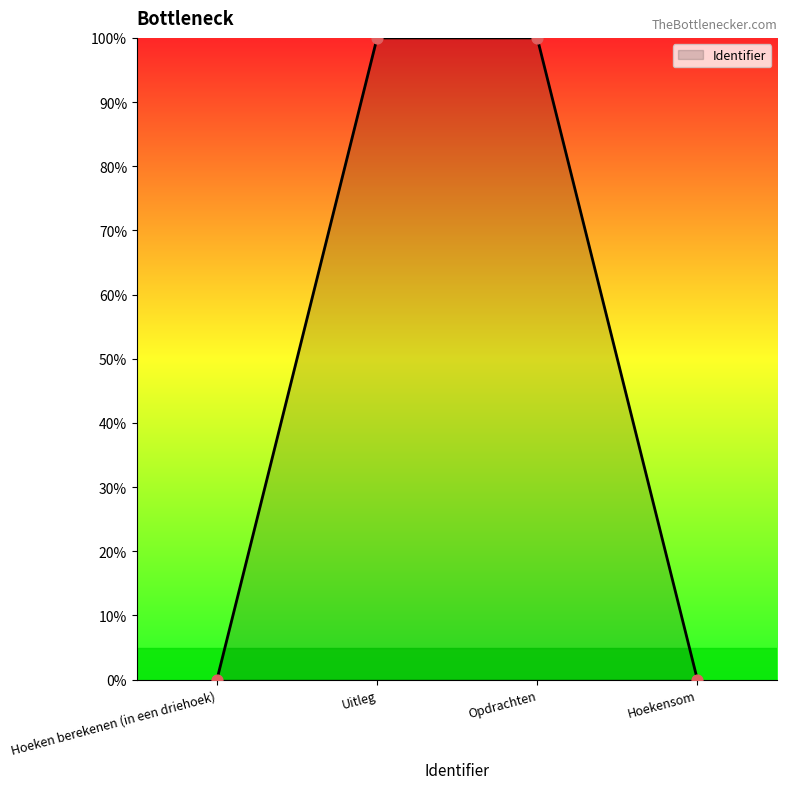

What is the change in value from Hoeken berekenen (in een driehoek) to Opdrachten?

+100.0